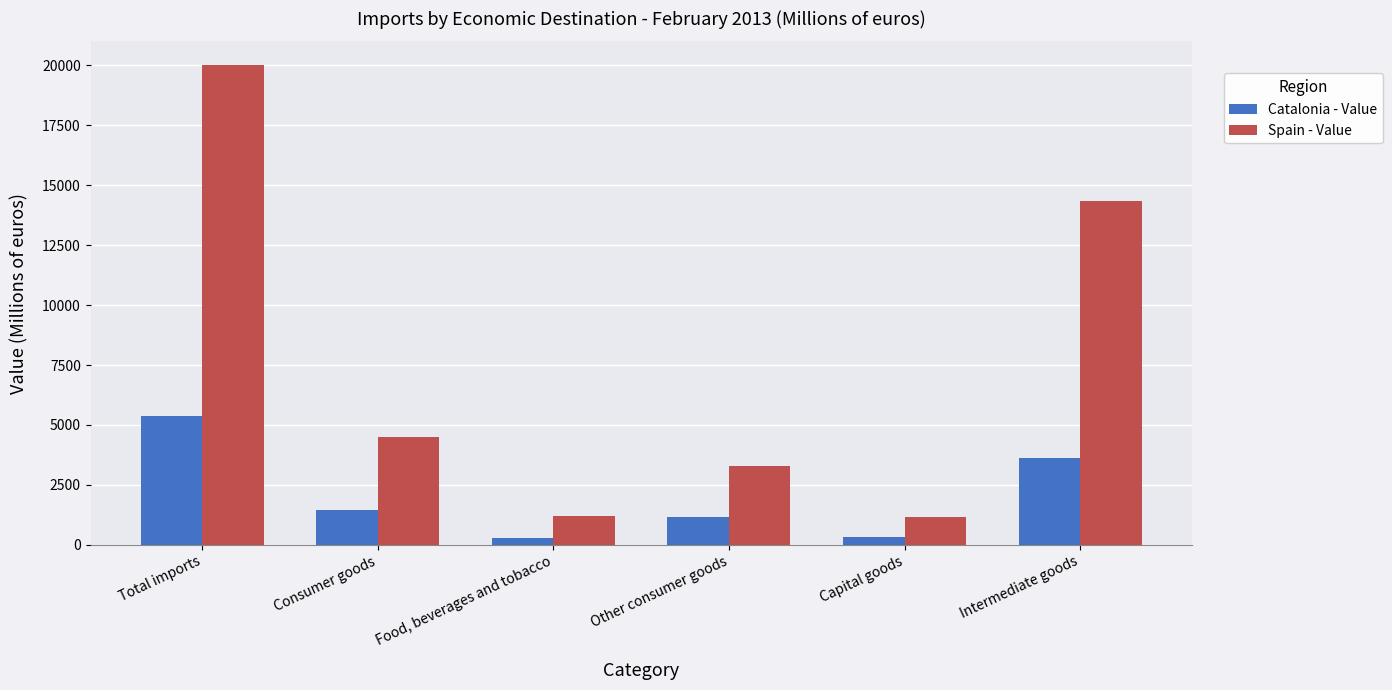

Between Consumer goods and Other consumer goods, which series saw the biggest shift?

Spain - Value